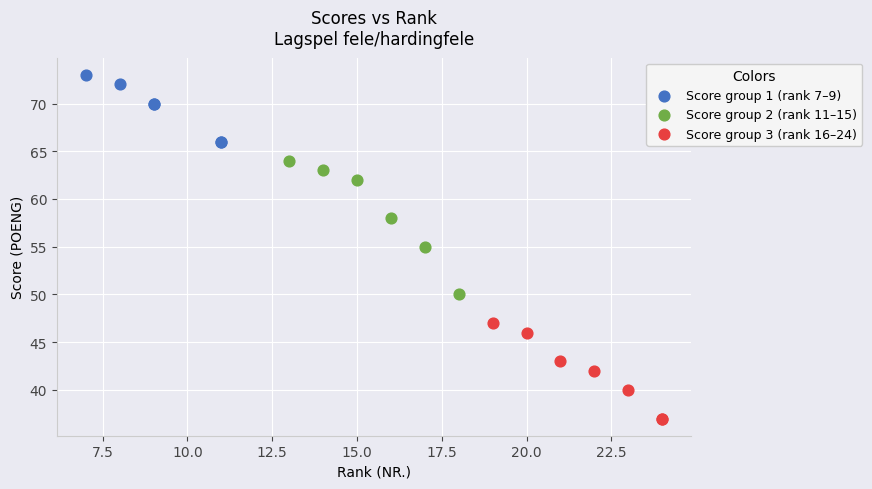

Which series has the widest spread of Y values?

Score group 2 (rank 11–15)